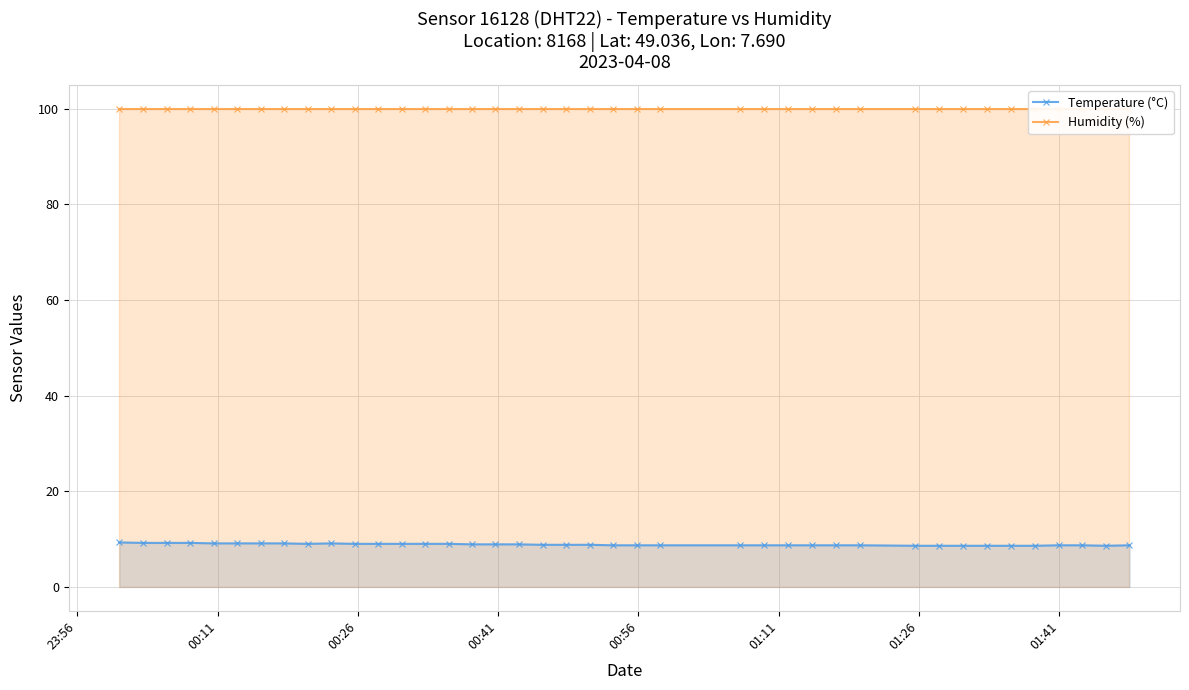

What is the value of the Temperature (°C) point at the 14th from the left?

9.0